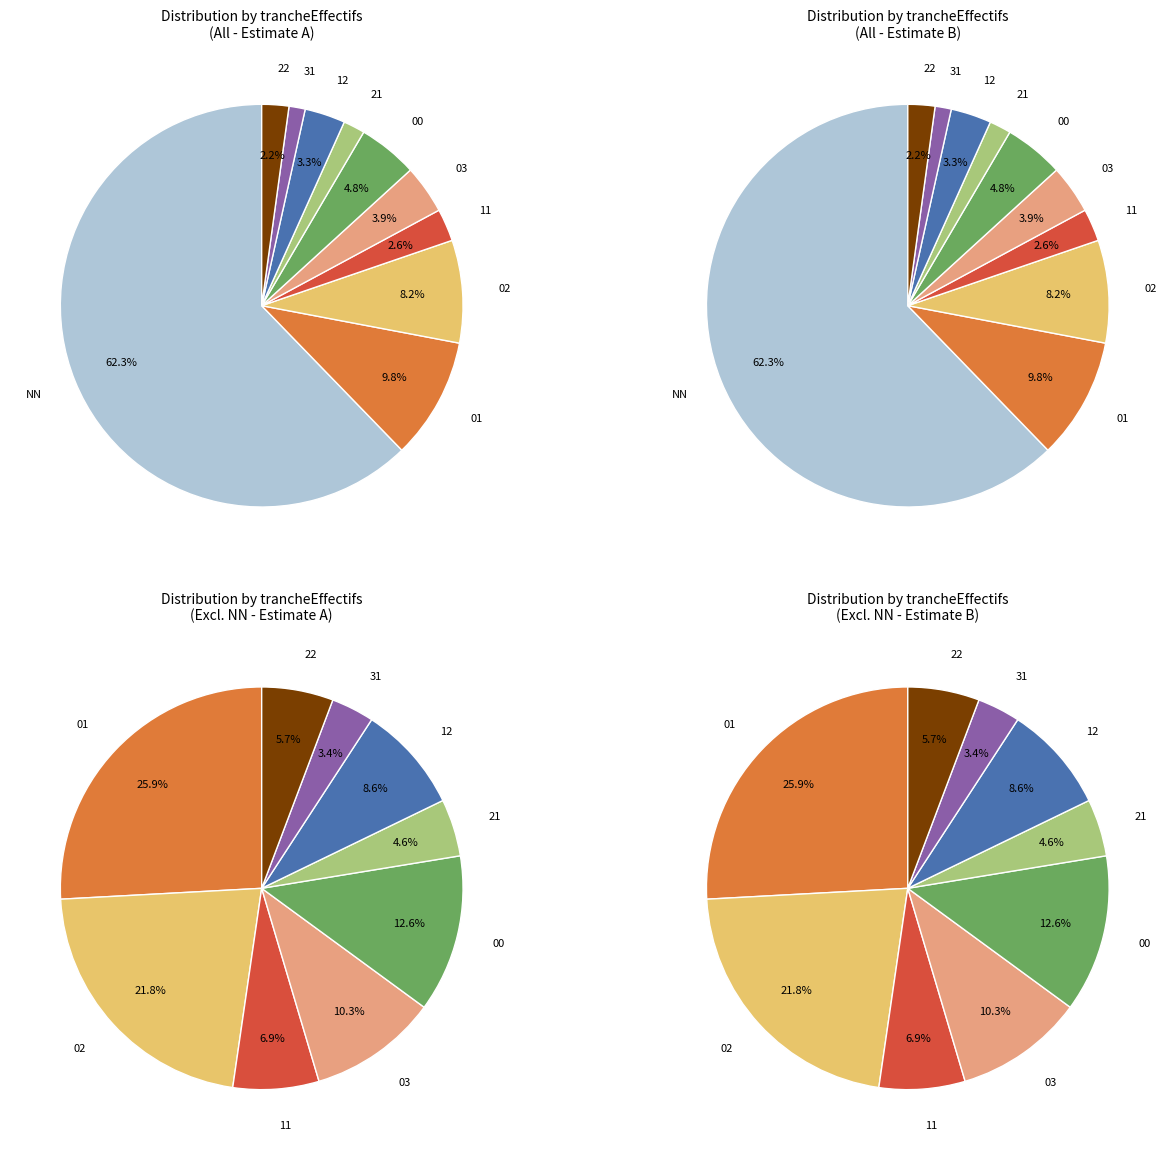

To the nearest percent, what is the difference between the largest and smallest slice percentages?

61%